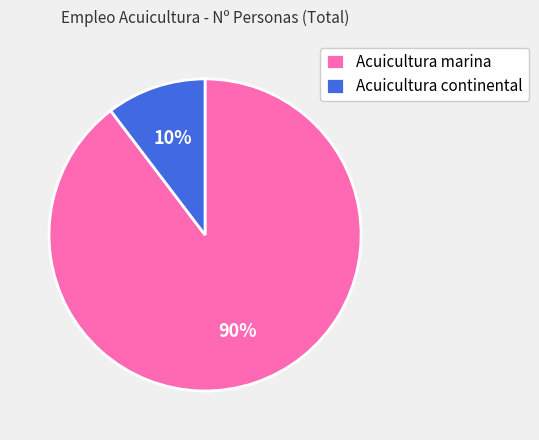

Is Acuicultura continental the majority of the pie?

No